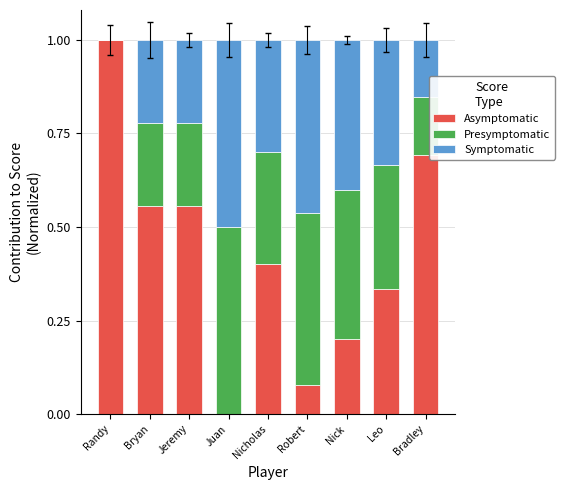

What position from the left is Nick?

7